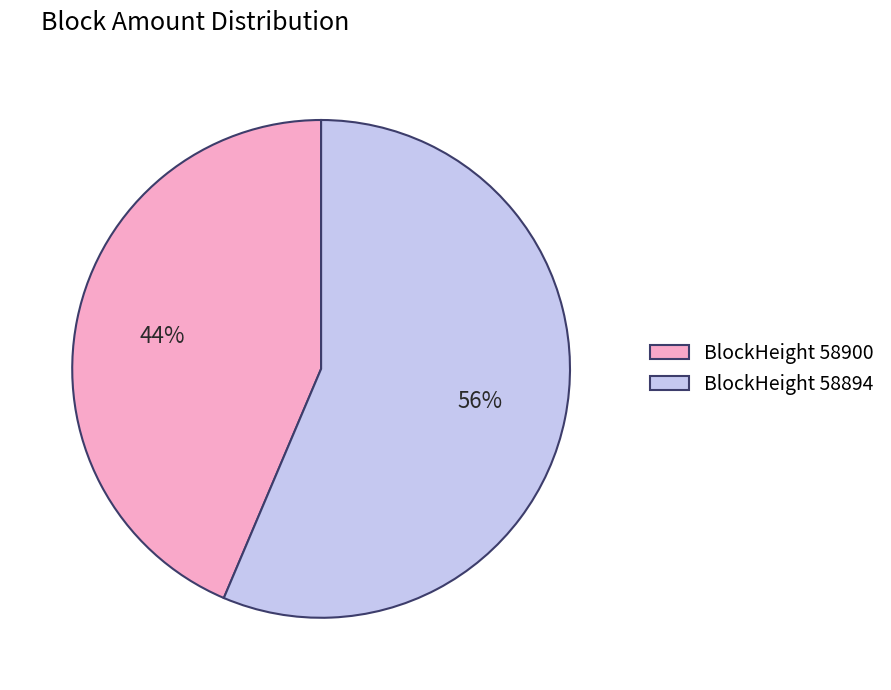

Combined, do BlockHeight 58894 and BlockHeight 58900 account for over 50%?

Yes